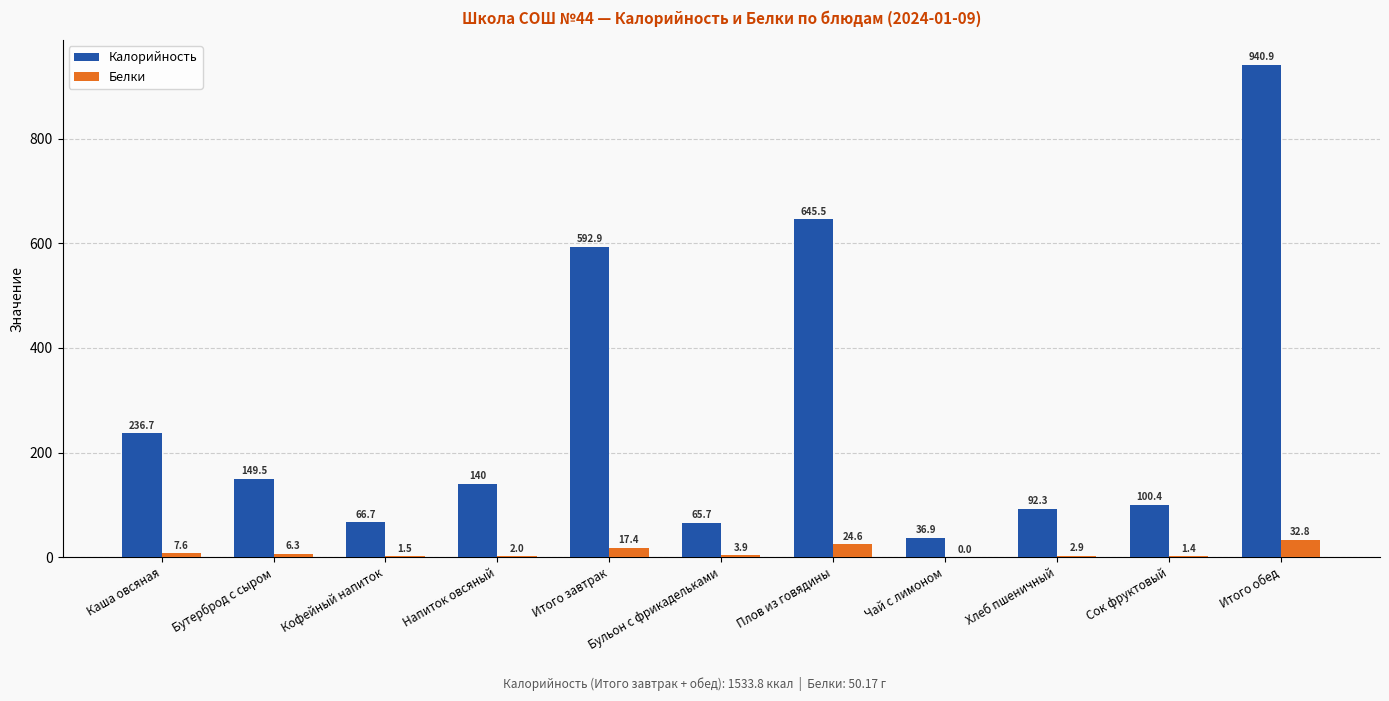

At which label does Белки reach its peak?

Итого обед